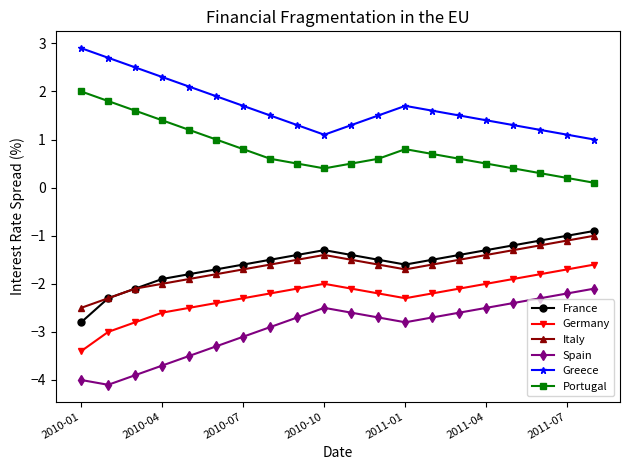

True or false: Greece and France cross at least once.

False